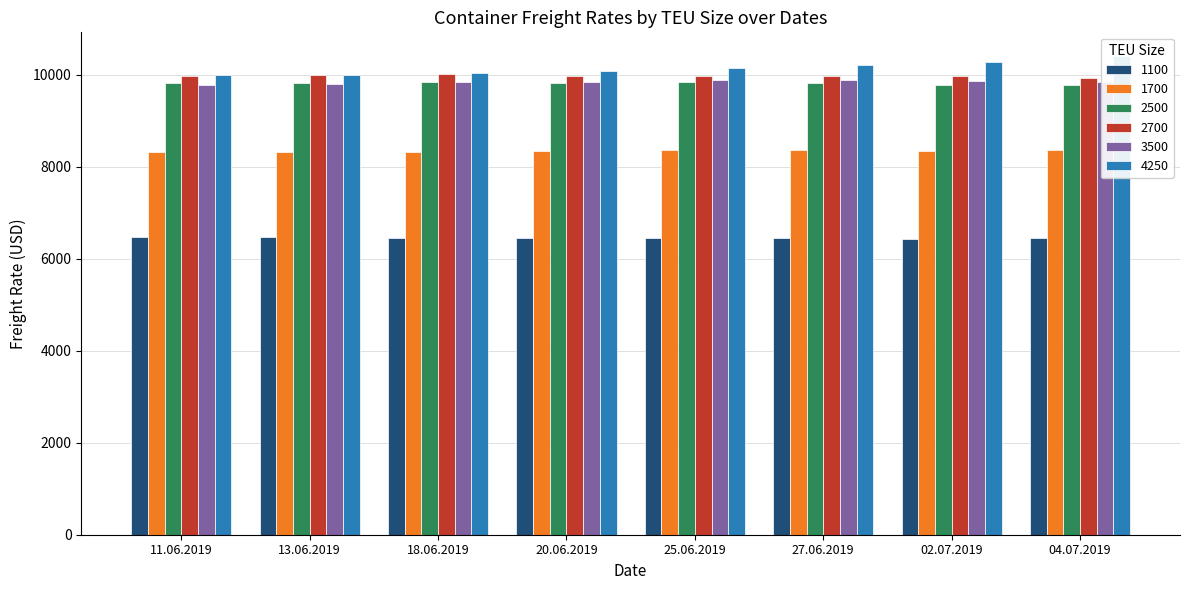

At which category does the chart reach its peak across all series?

04.07.2019